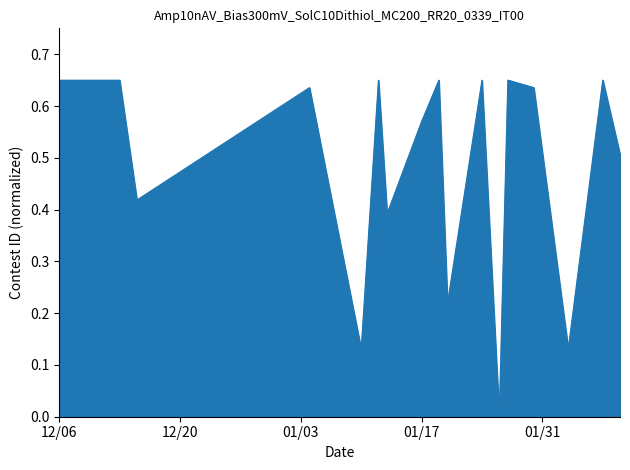

How many lines are shown in the chart?

1